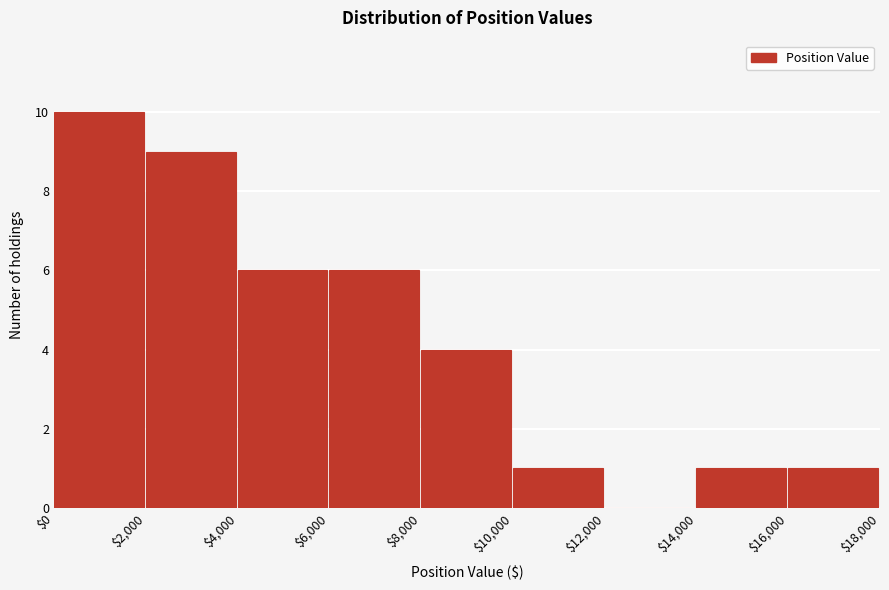

What is the height of the bar covering $16,000 to $18,000 on the x-axis? The values are not printed on the chart, so give them approximately, as read against the axis.

1